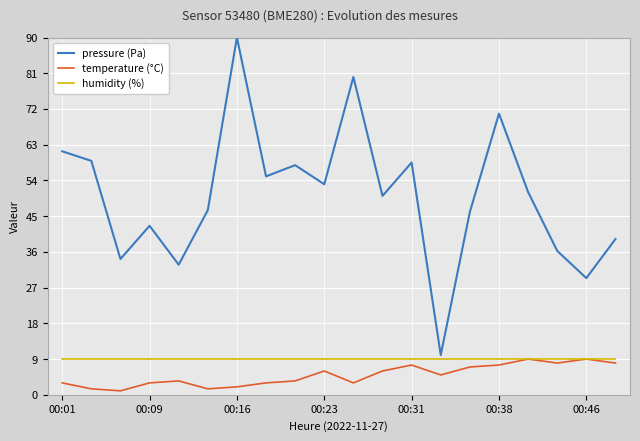

True or false: pressure (Pa) and humidity (%) intersect in this chart.

False